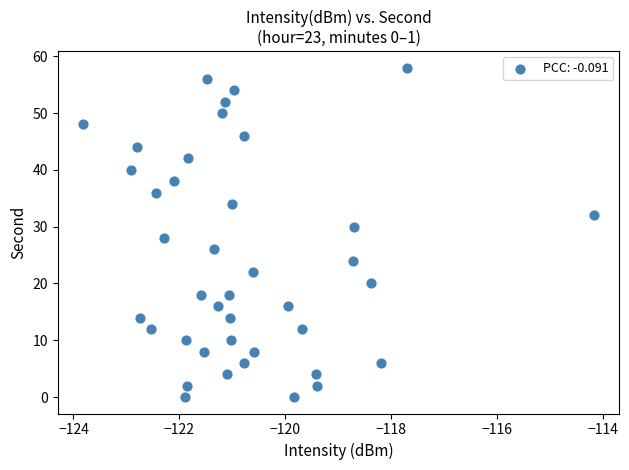

What is the range of Y values (max minus min)?

58